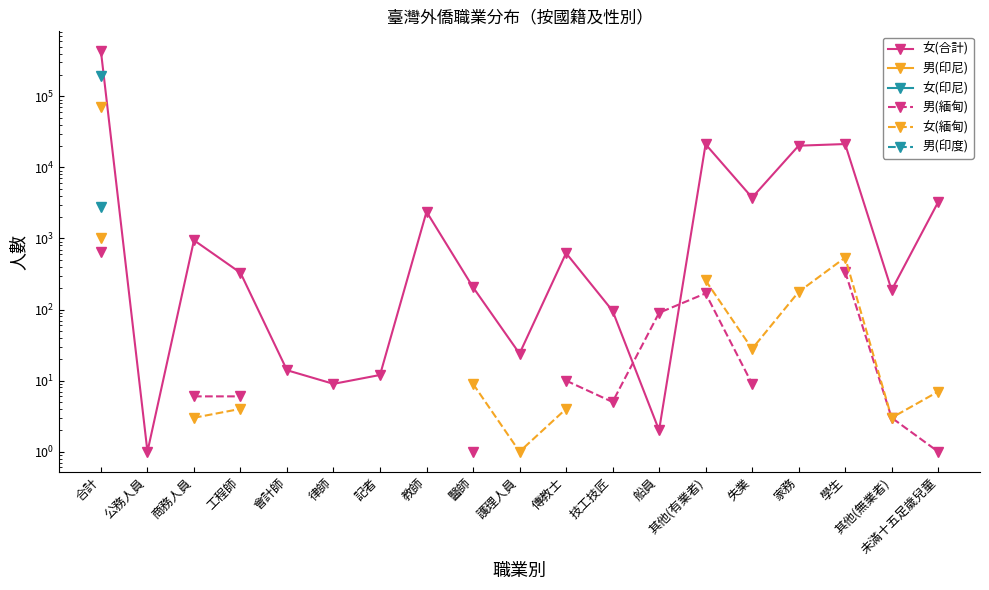

What is the highest value of the 男(印尼) series?

70640.0